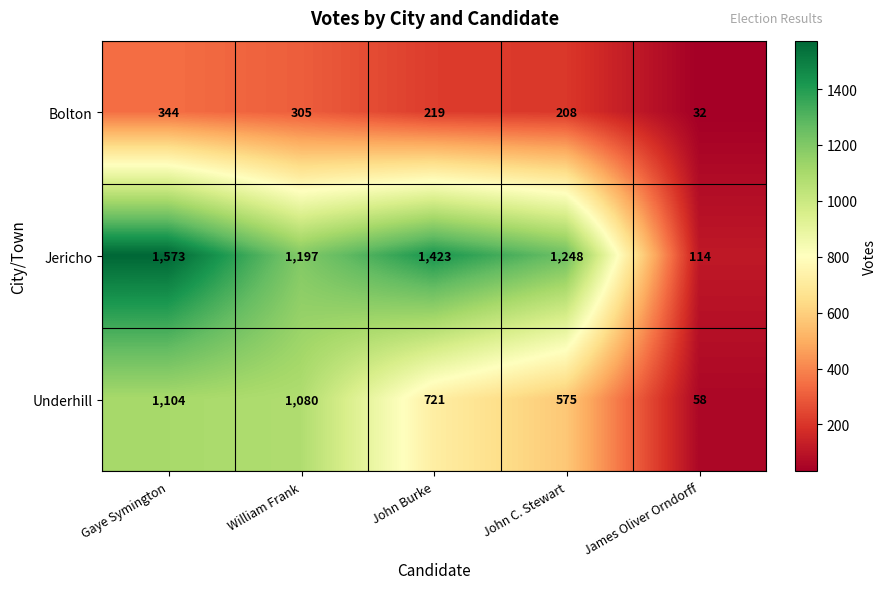

What is the difference between the maximum and second lowest values in the Jericho series?

376